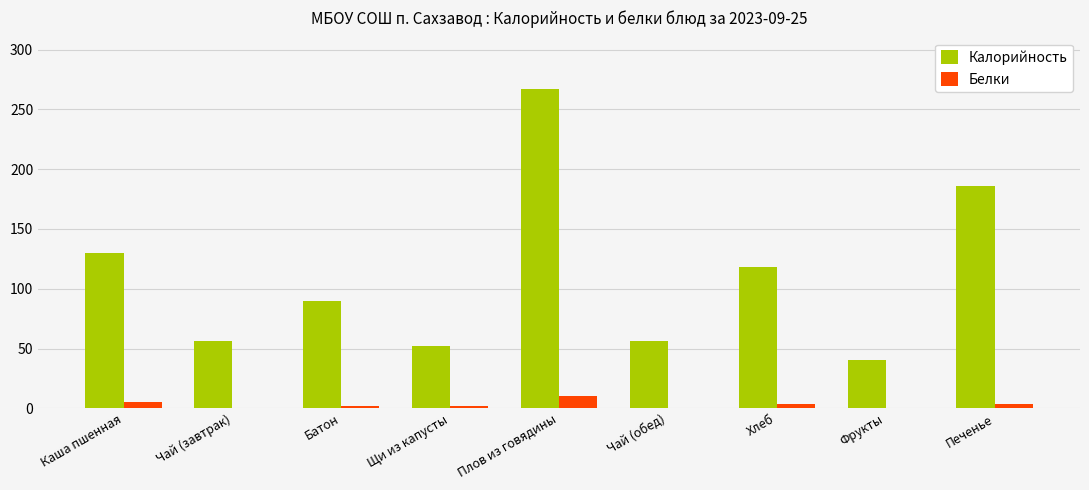

What is the maximum value shown in the chart?

267